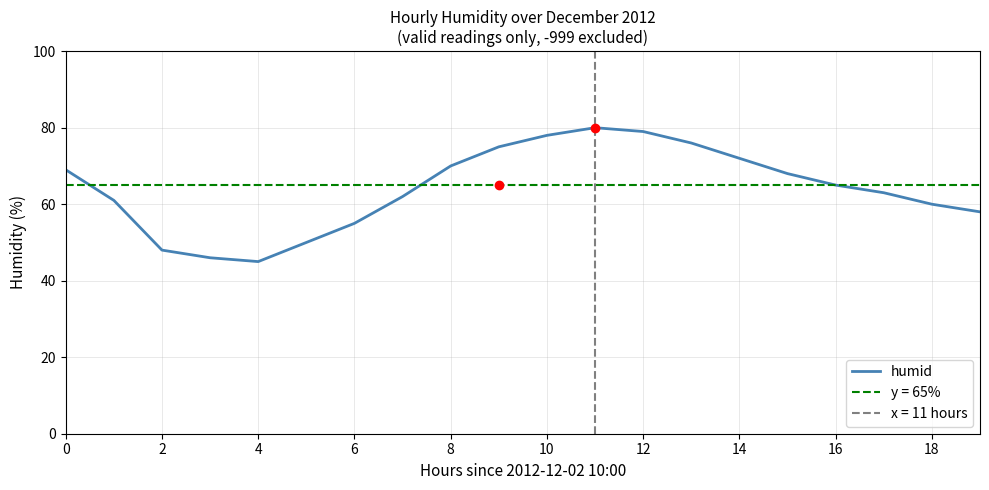

What is the difference between the maximum and second lowest values?

34